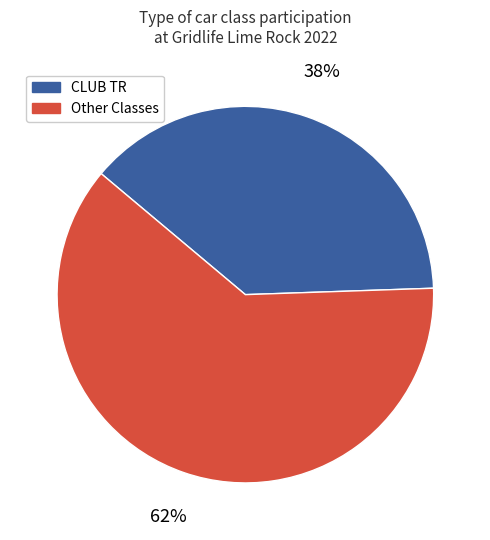

Is it true that Other Classes is 47% of the pie?

False